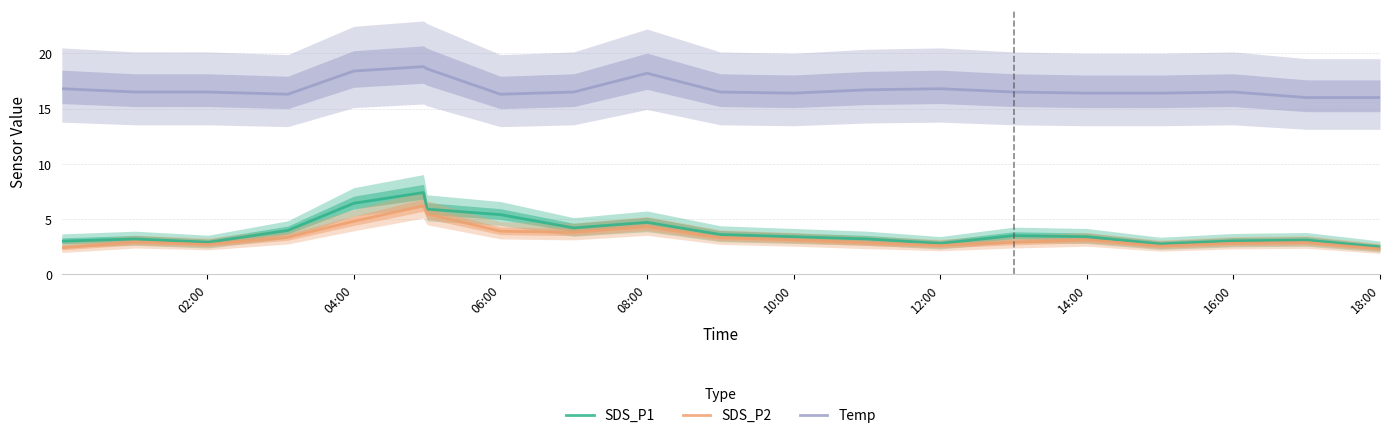

The value of Temp at 10:00 is 16.4. True or false?

True